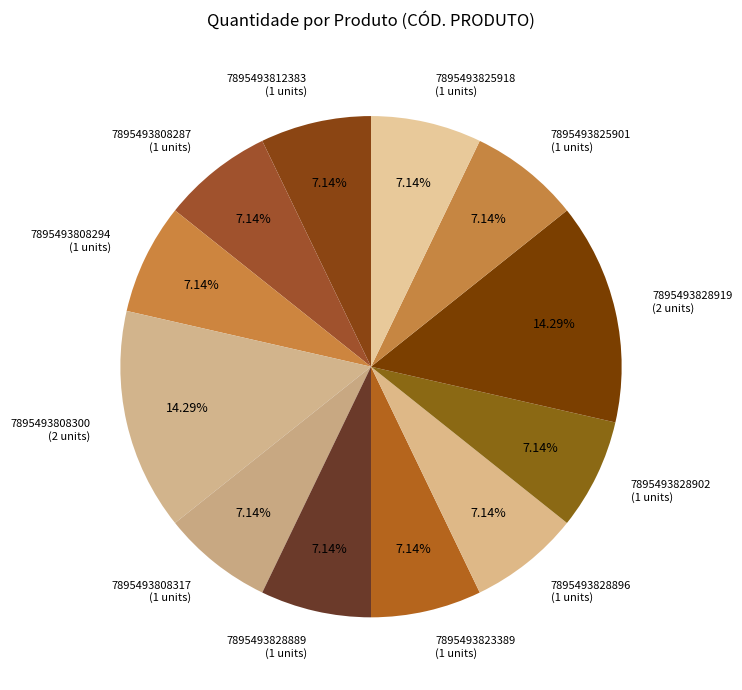

To the nearest percent, what portion does 7895493828889 represent?

7%